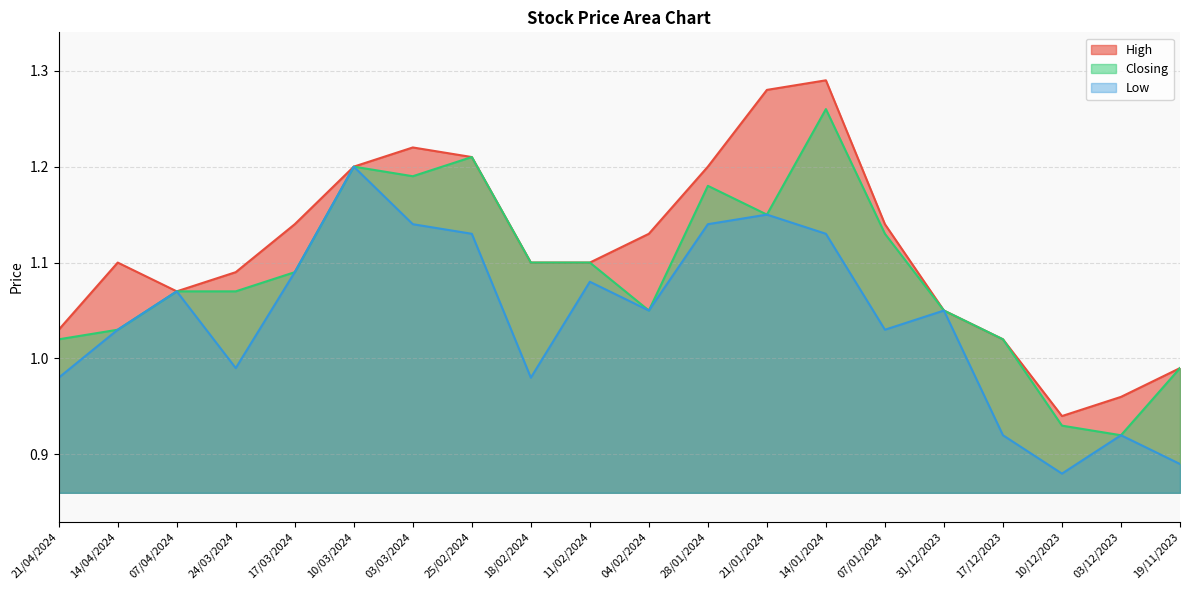

What is the greatest value displayed?

1.3